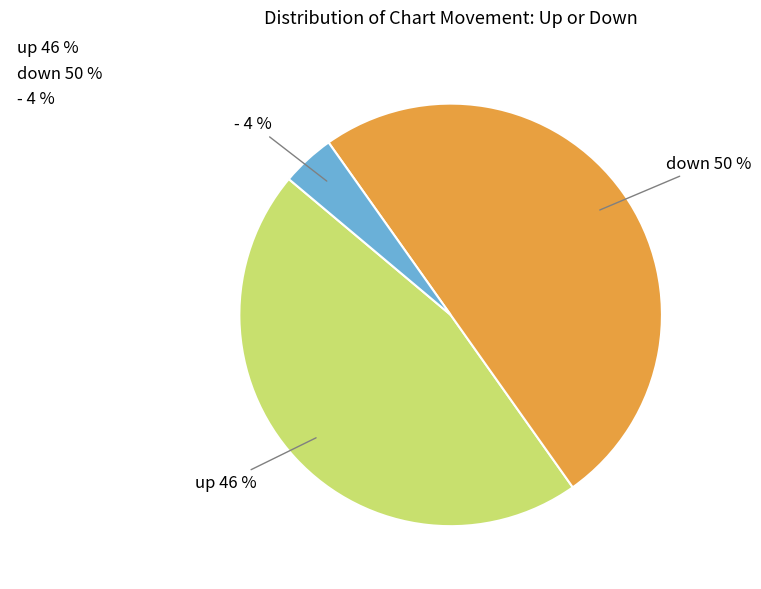

What is the ratio of the value at - to the value at down?

0.1